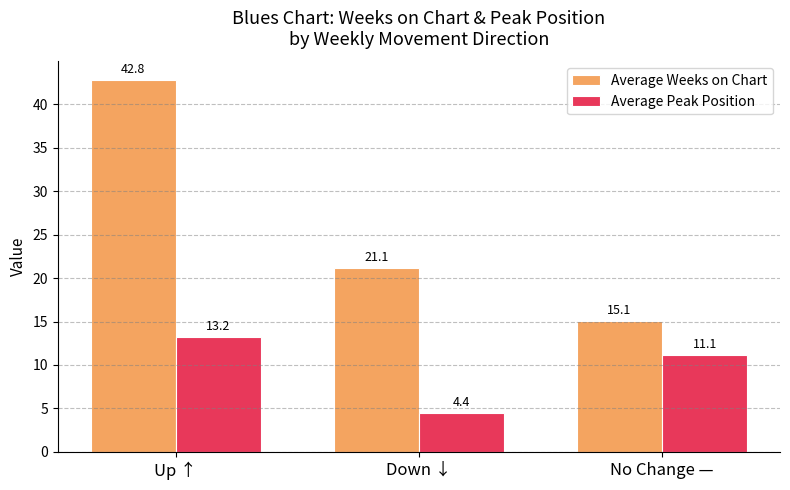

At which label does Average Weeks on Chart reach its peak?

Up ↑